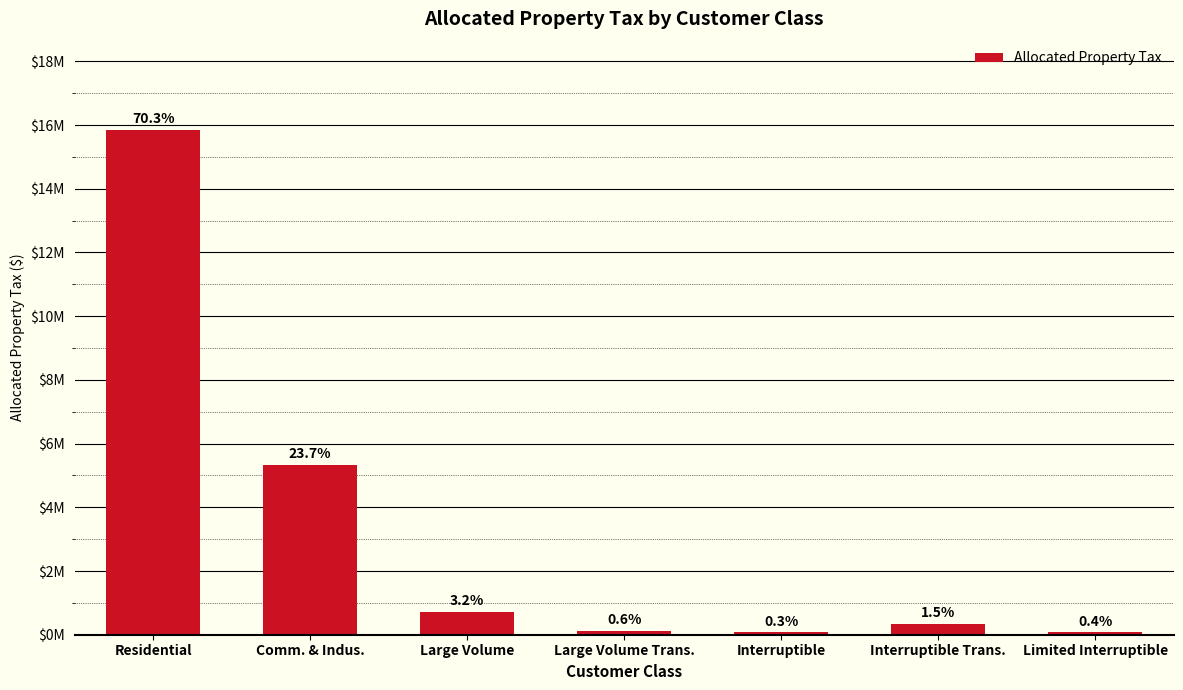

What is the value of the 1st bar from the left?

15850568.9